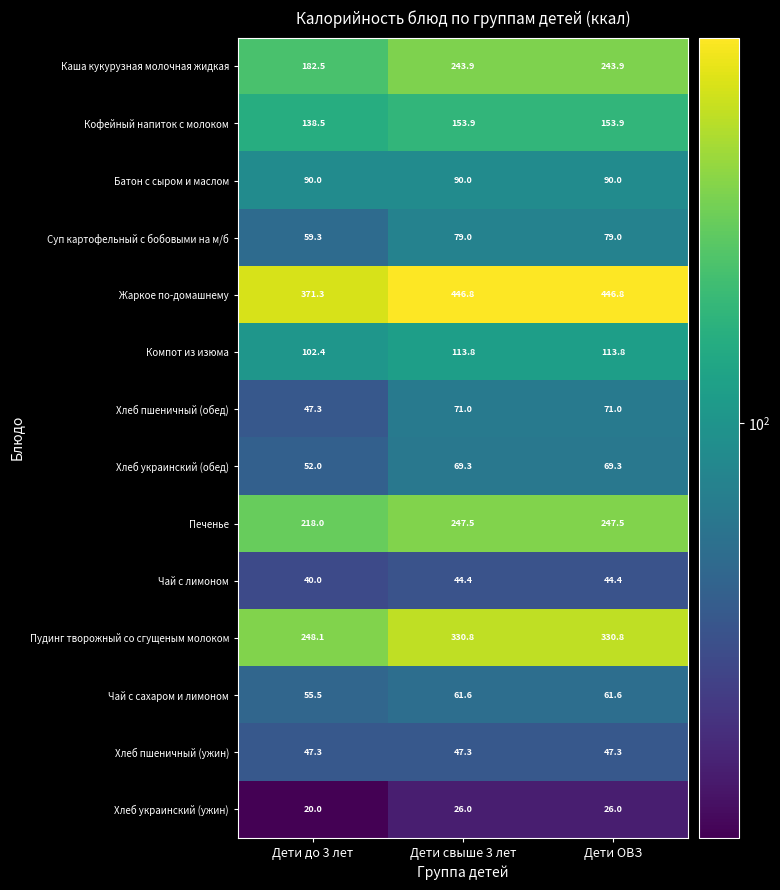

Which series has the largest total across all categories?

Жаркое по-домашнему